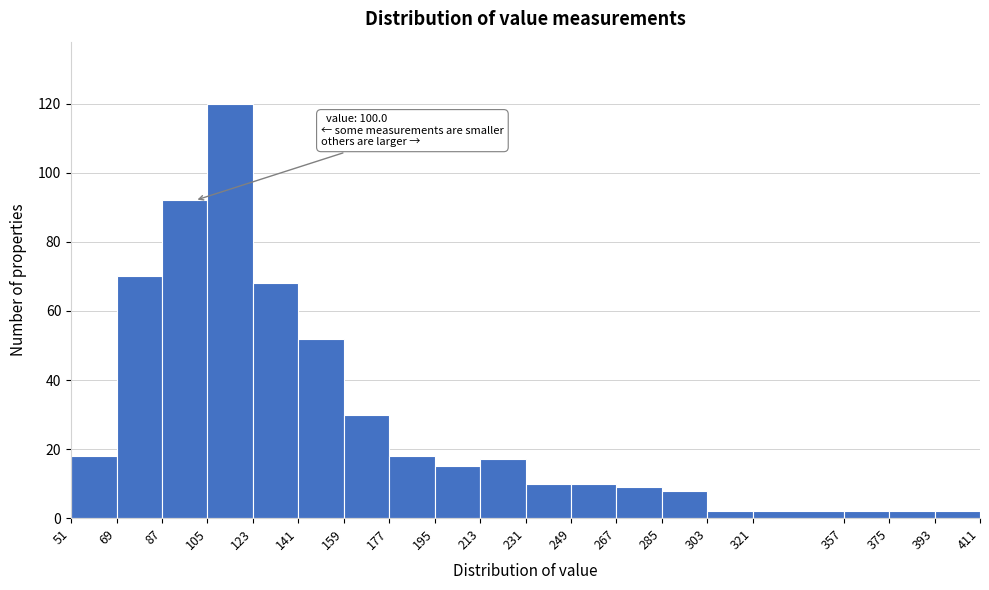

Over which range of the x-axis is the bar tallest?

105 to 123